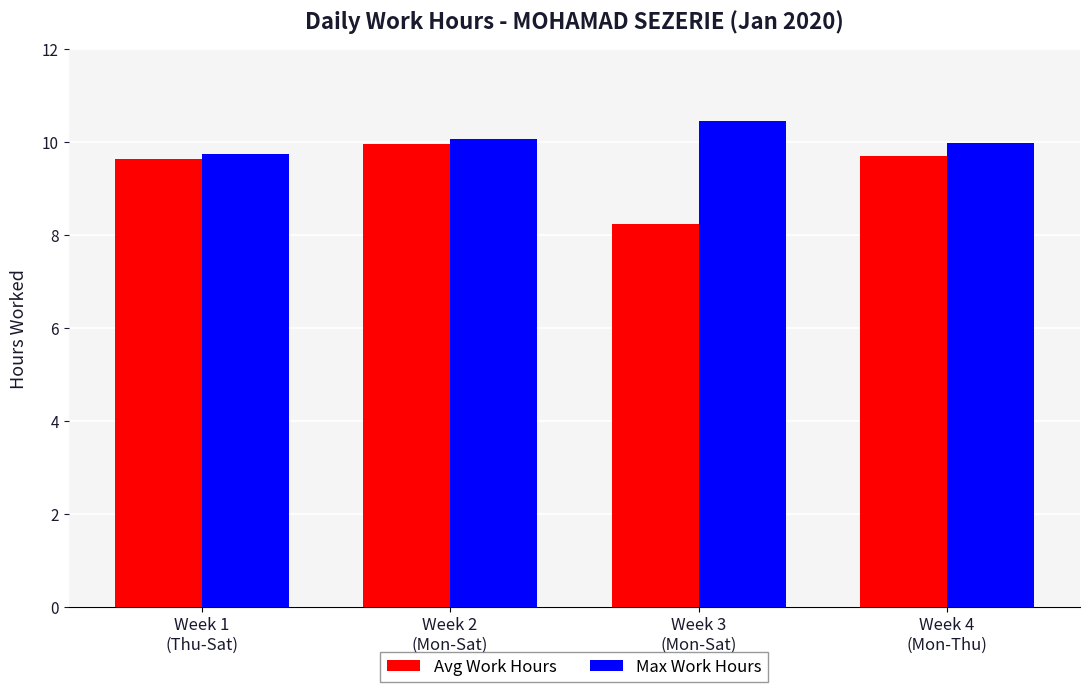

At Week 2
(Mon-Sat), list the series in order from smallest to largest.

Avg Work Hours, Max Work Hours